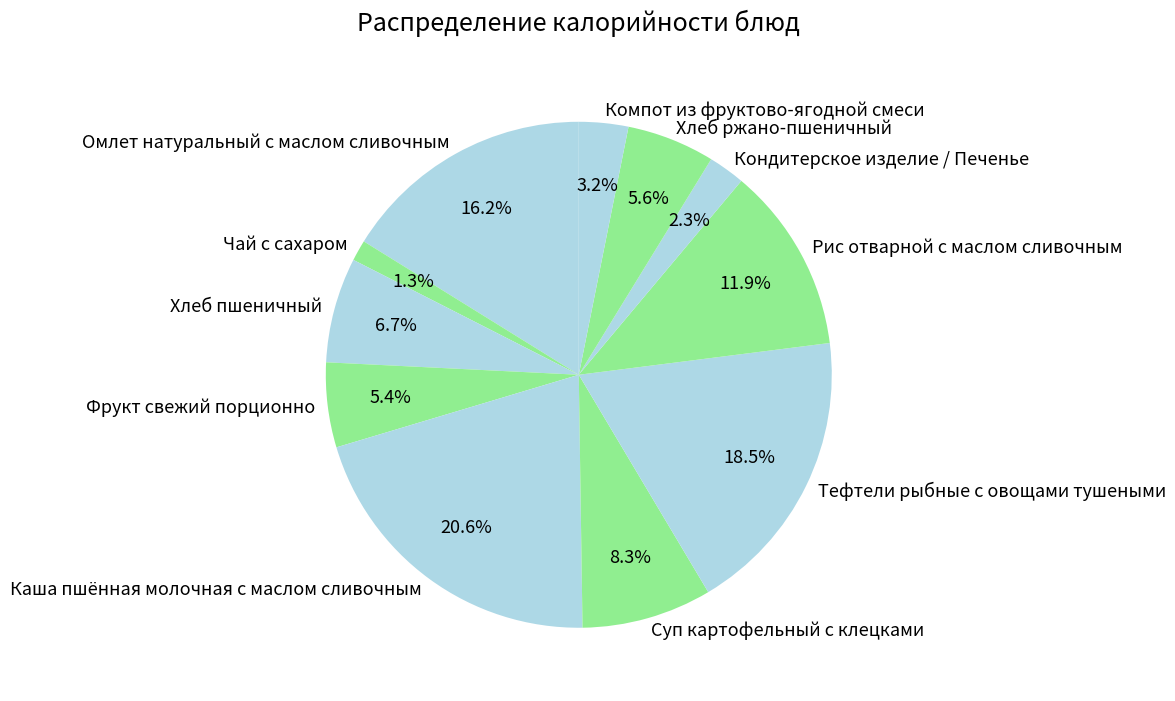

Approximately how many times larger is the value at Чай с сахаром compared to Тефтели рыбные с овощами тушеными?

0.1